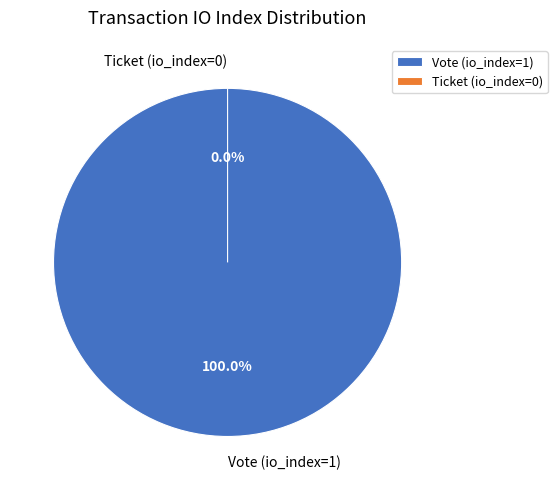

Is Ticket (io_index=0) the majority of the pie?

No